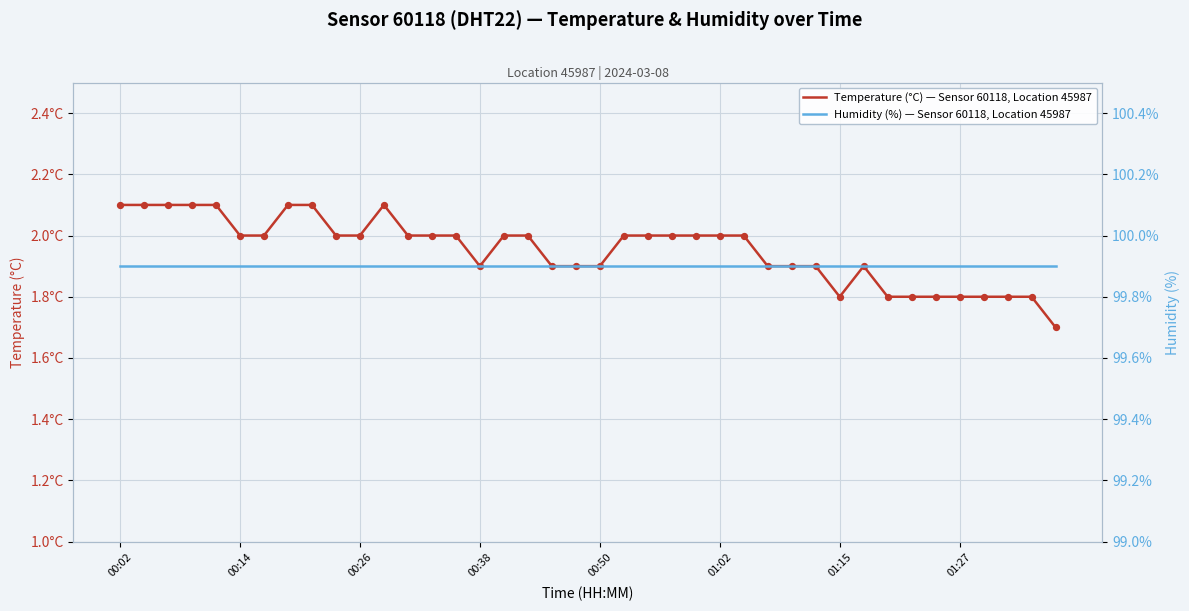

At how many categories does at least one series exceed 14?

40